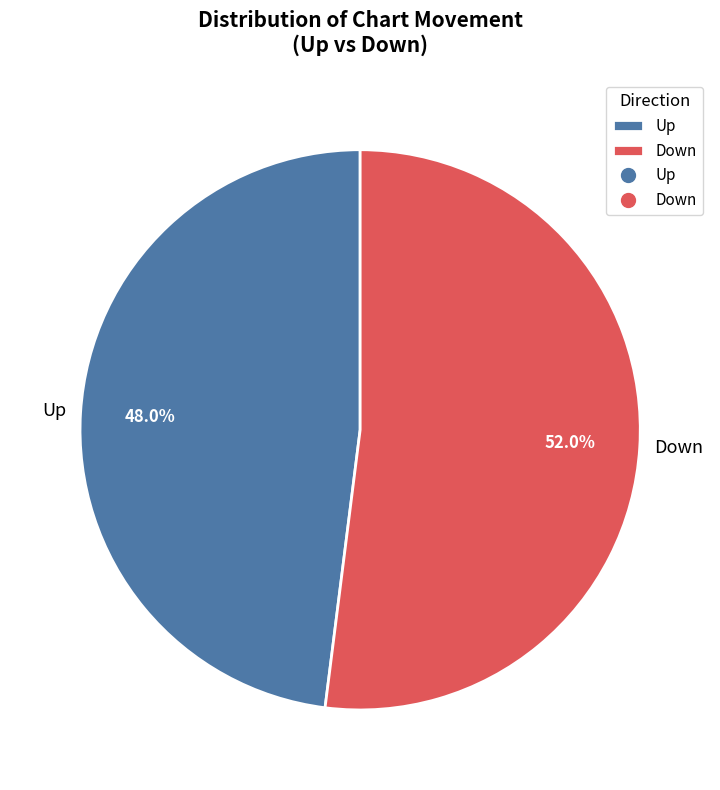

Rank the categories by value from highest to lowest.

Down, Up